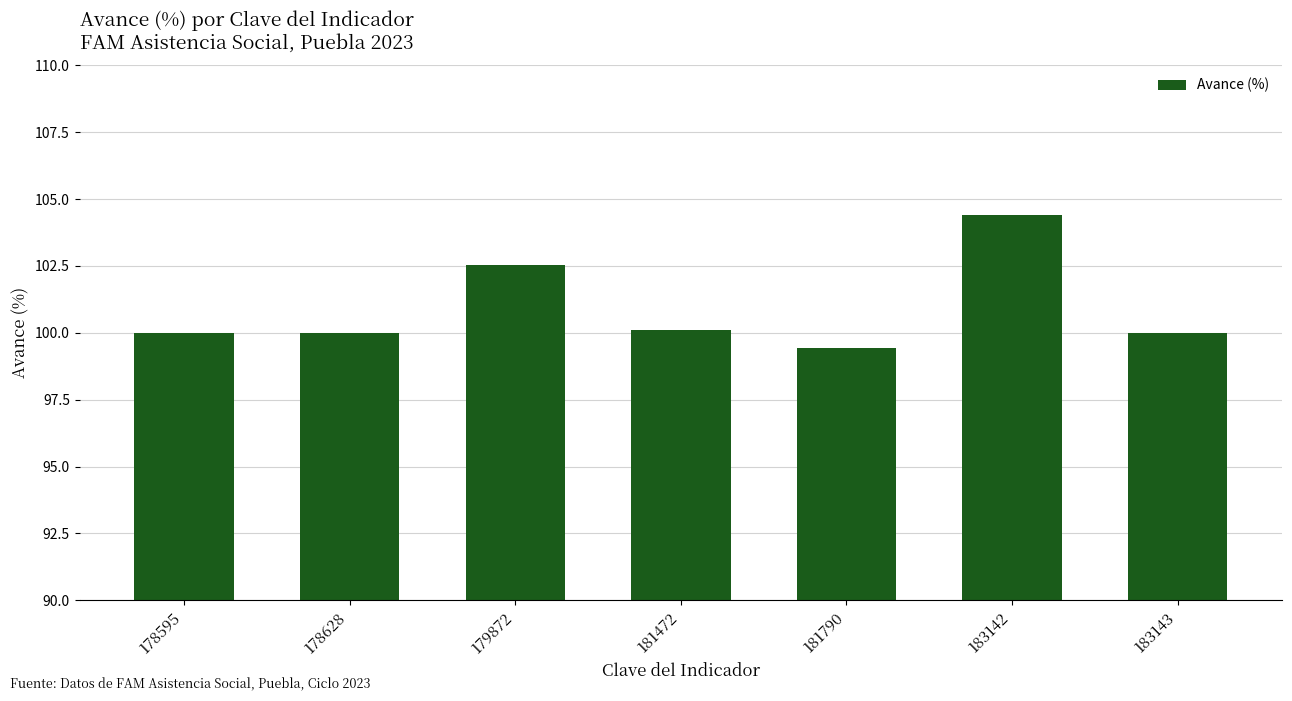

The chart shows a value of 144.1 at 178628. True or false?

False